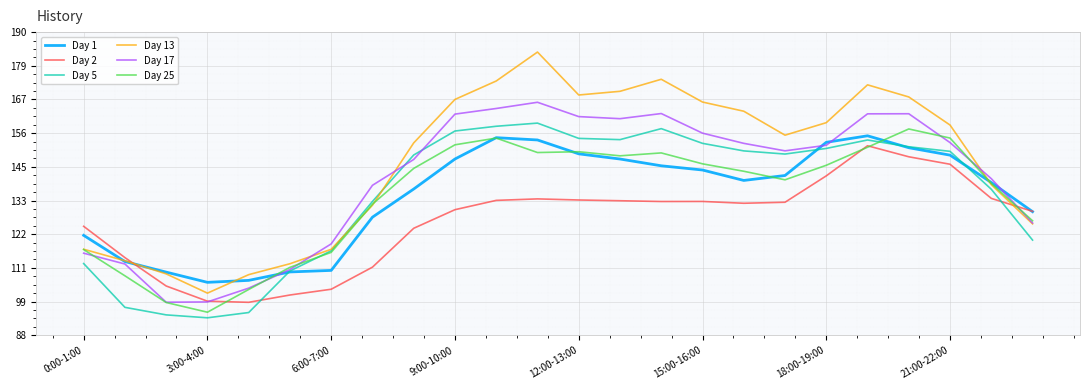

Which series has the largest total across all categories?

Day 13